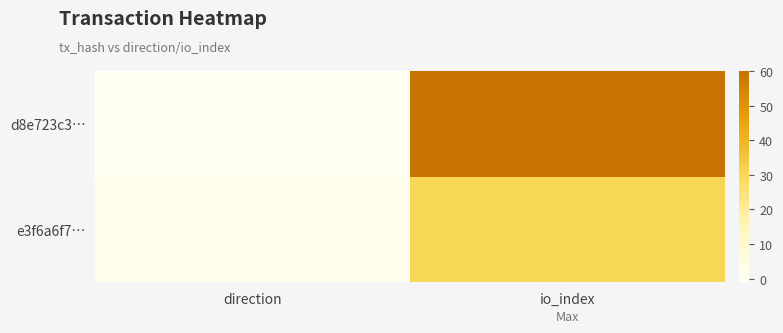

Is it true that e3f6a6f7… equals 51 at io_index?

False